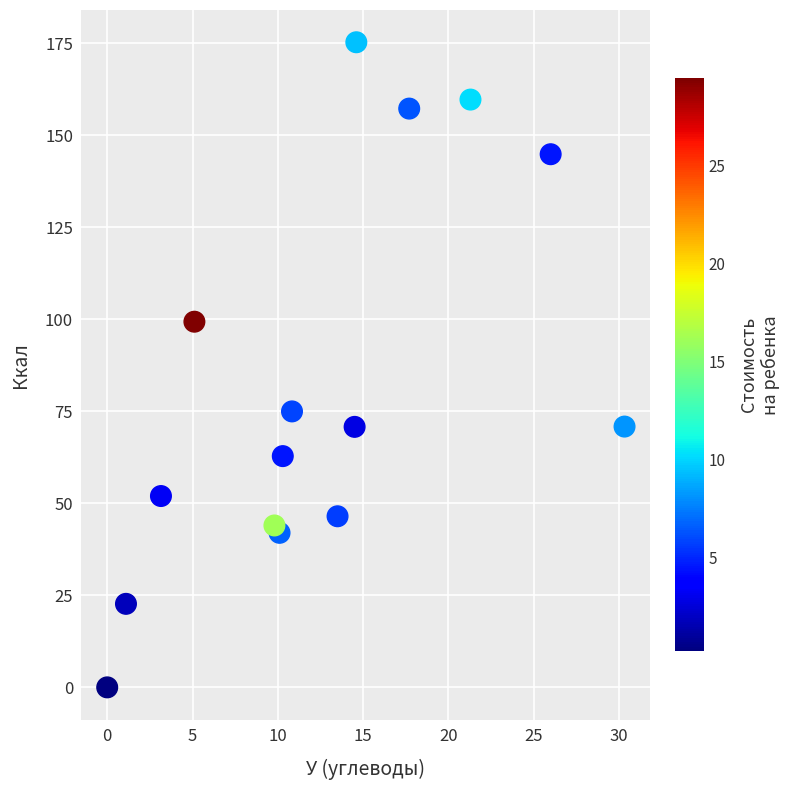

What is the range of X values (max minus min)?

30.3